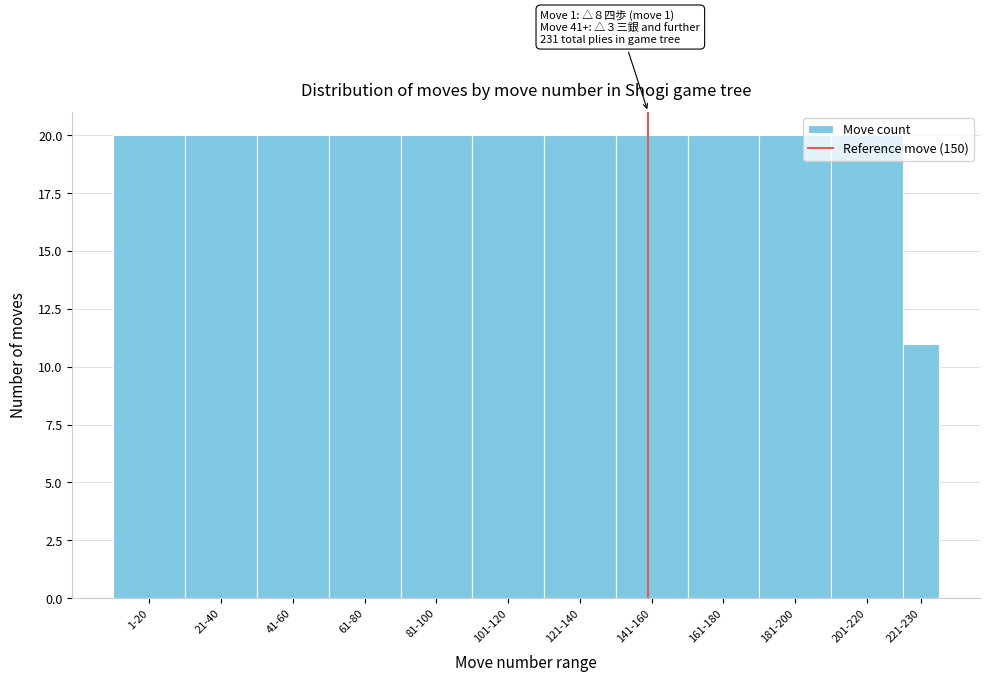

Is it true that the value at 221-230 is 19?

False